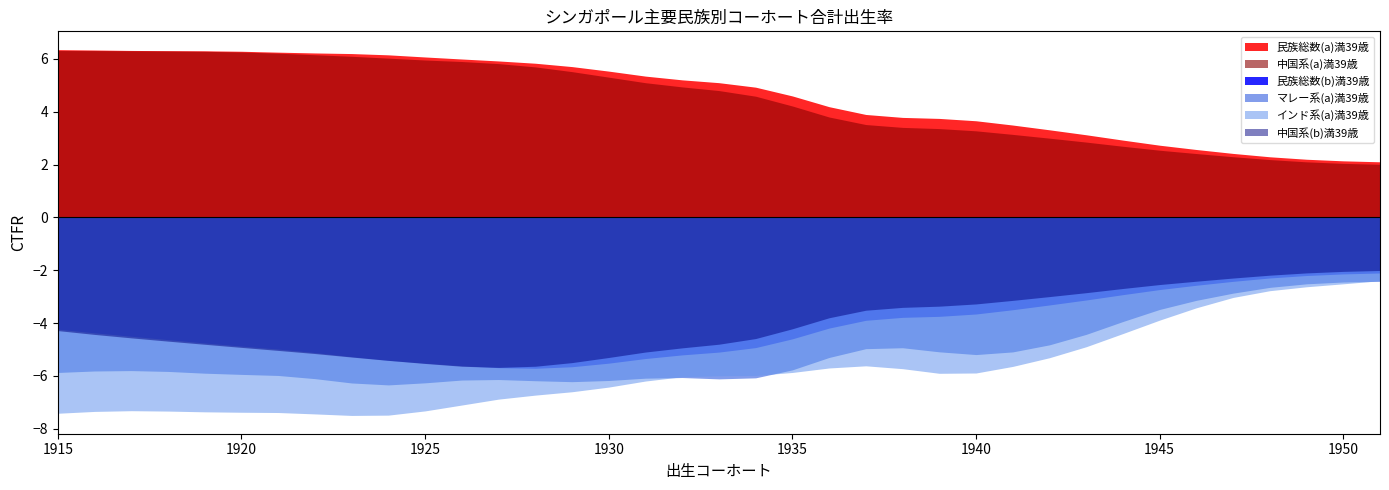

How many series are shown in this chart?

6